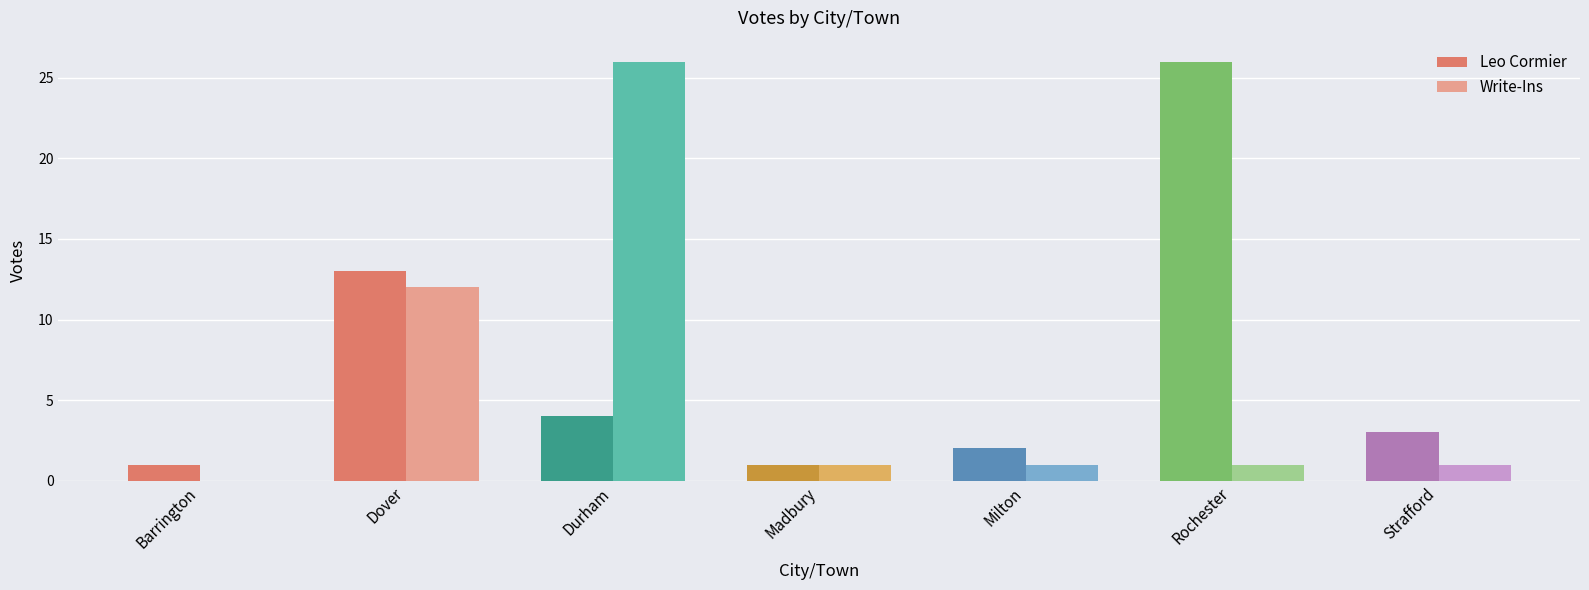

Which series has the largest range (max minus min)?

Write-Ins